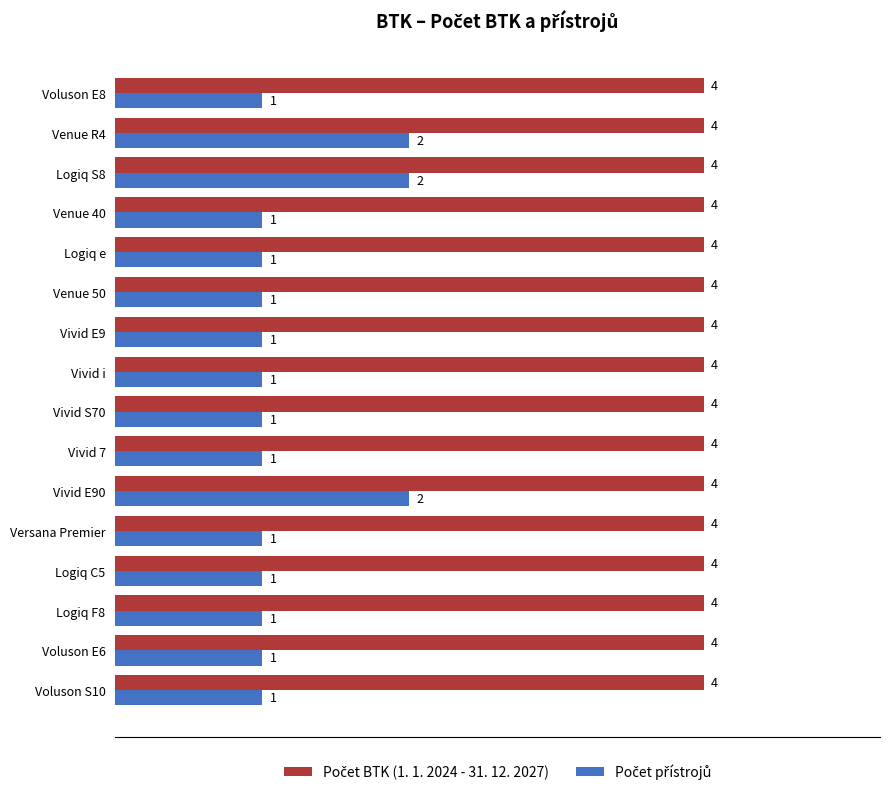

What is the greatest value displayed?

4